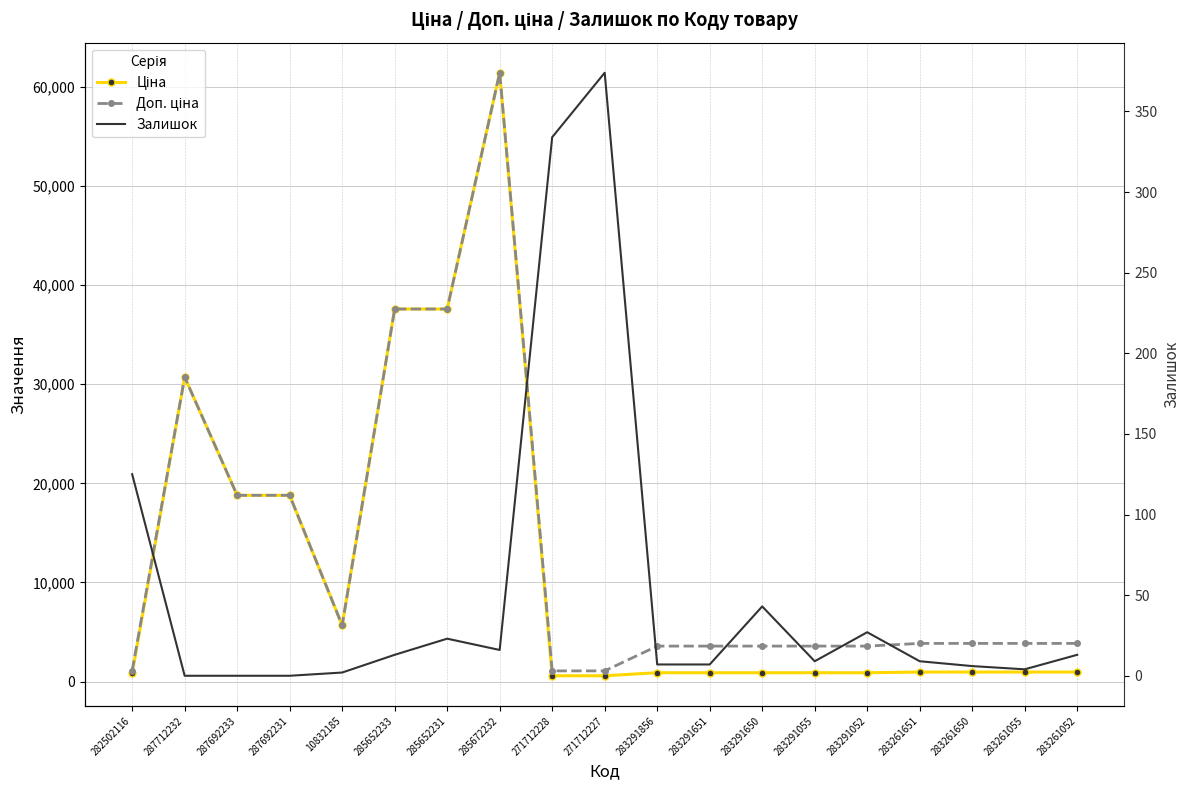

What is the average value of the Ціна series?

11628.3